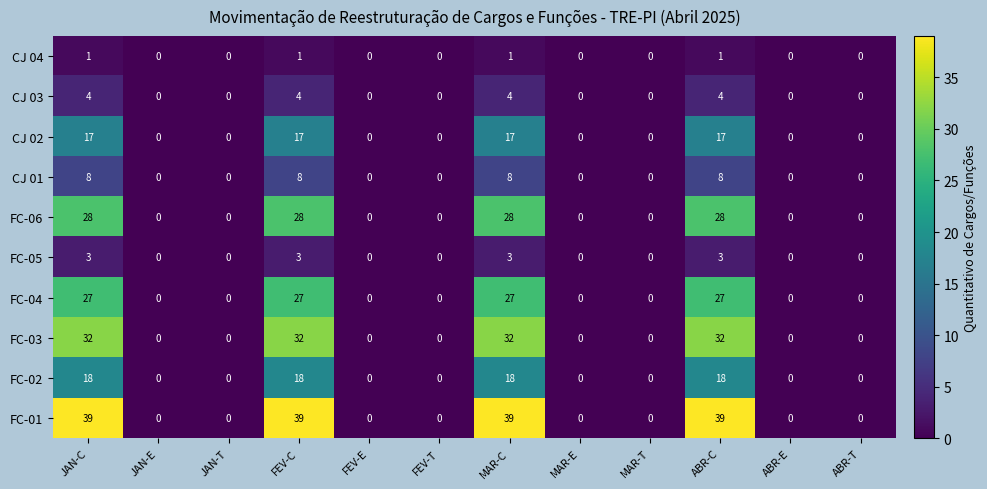

Count the CJ 03 values in the range 0 to 4.

12